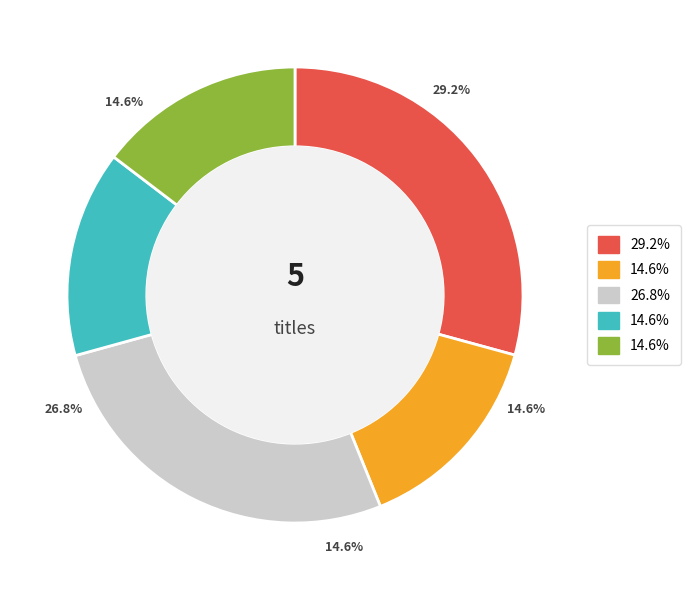

To the nearest percent, what percentage of the pie is Revelations from the Source?

27%